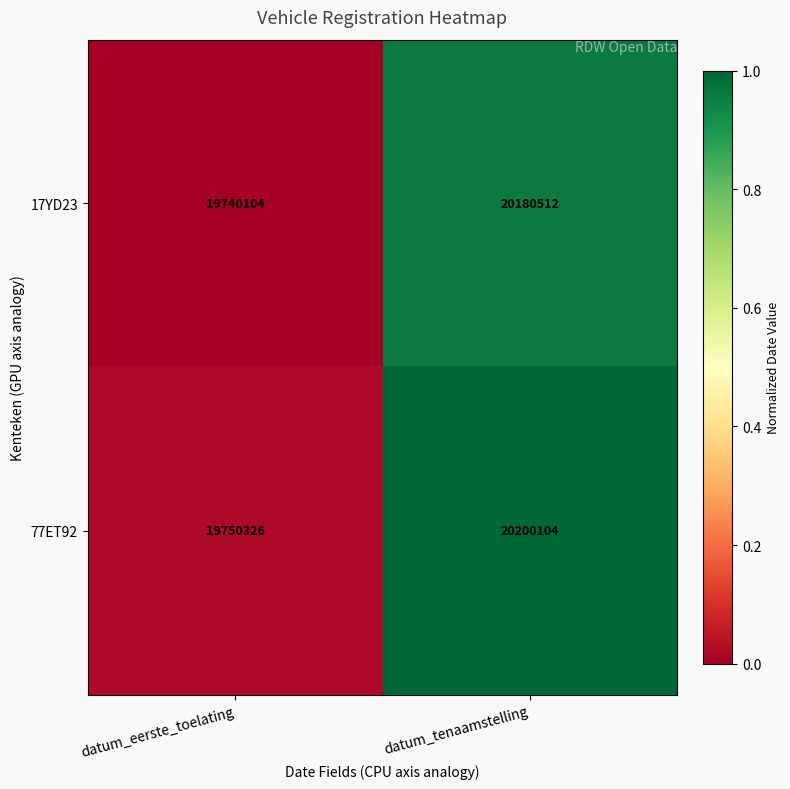

Reading left to right, extract all data points from this chart.

17YD23: datum_eerste_toelating=19740104	datum_tenaamstelling=20180512
77ET92: datum_eerste_toelating=19750326	datum_tenaamstelling=20200104